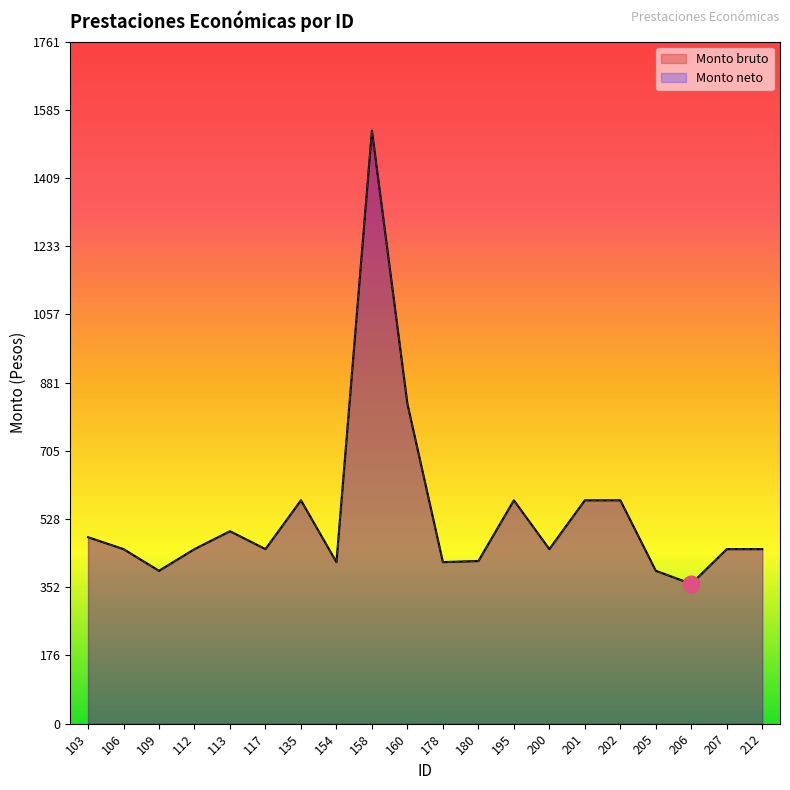

What is the value of the Monto neto point at the 14th from the left?

450.8